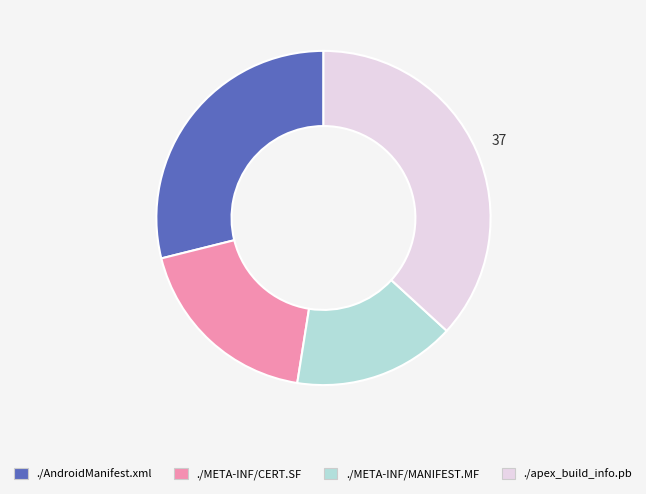

Do ./META-INF/CERT.SF and ./AndroidManifest.xml together represent more than half of the pie?

No